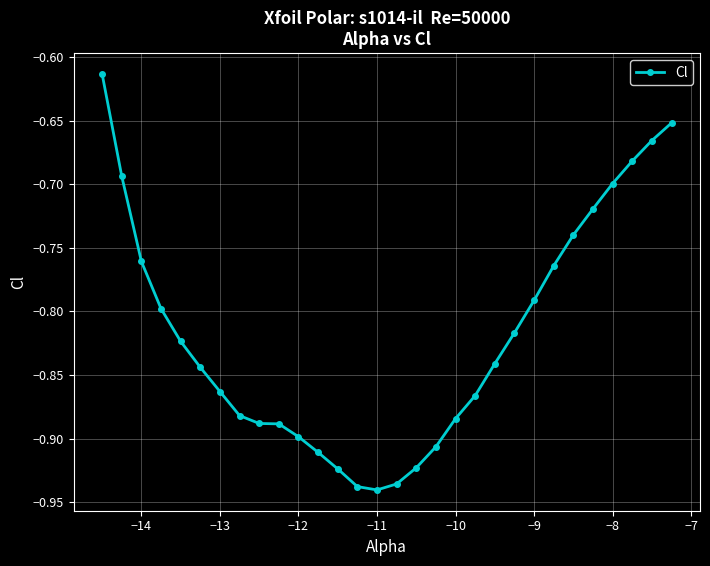

True or false: the data has more than 2 interior local peaks.

False